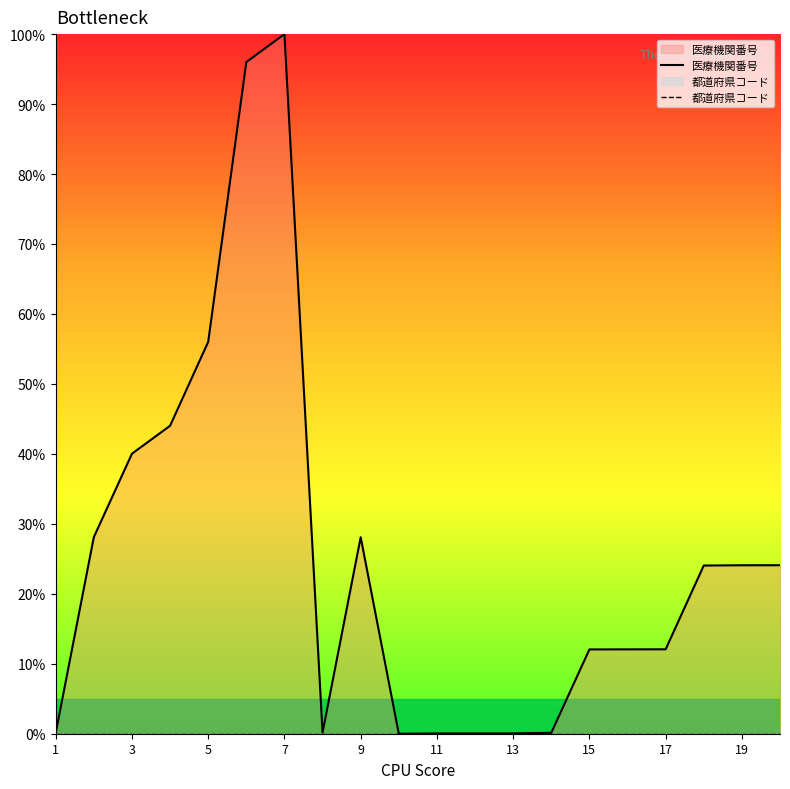

What is the sum of all 医療機関番号 values?

501.2